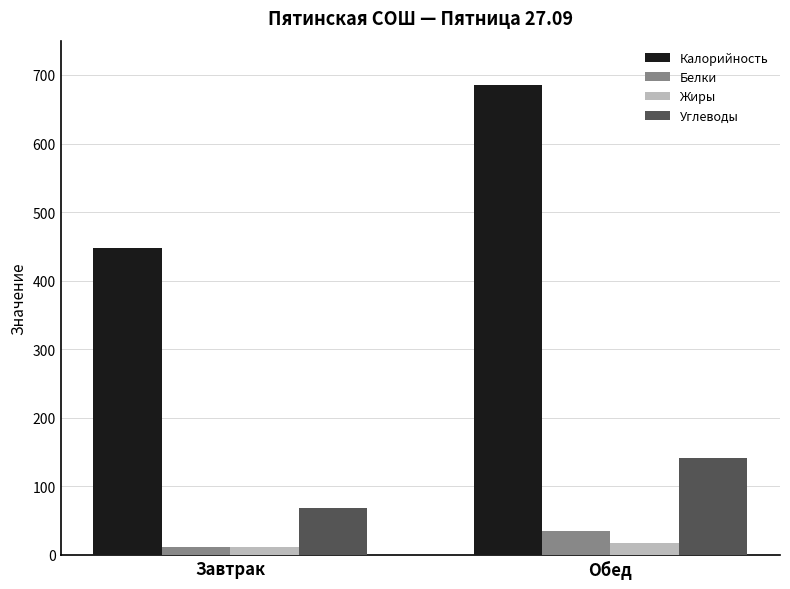

List the labels in order of Углеводы value, largest first.

Обед, Завтрак